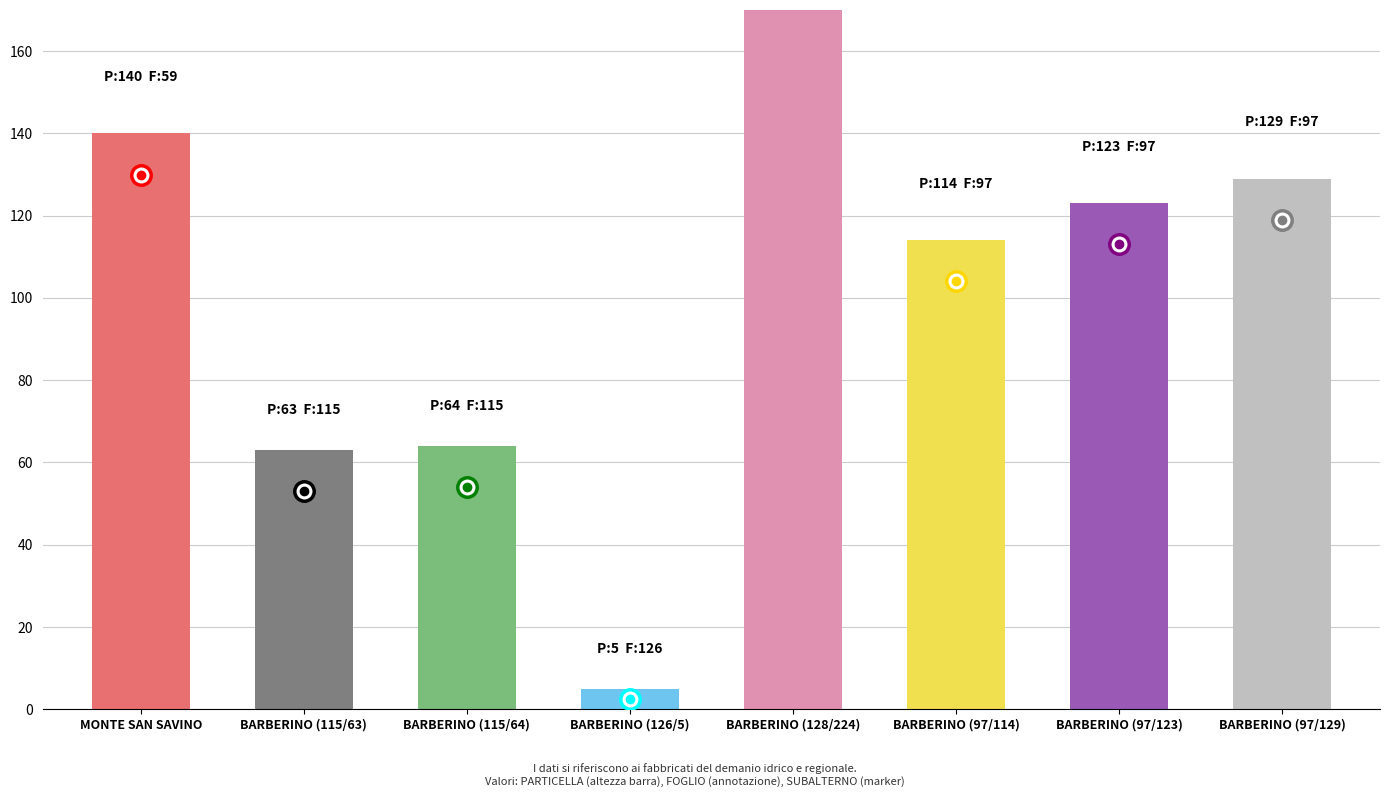

What is the change in value from BARBERINO (115/64) to BARBERINO (97/129)?

+65